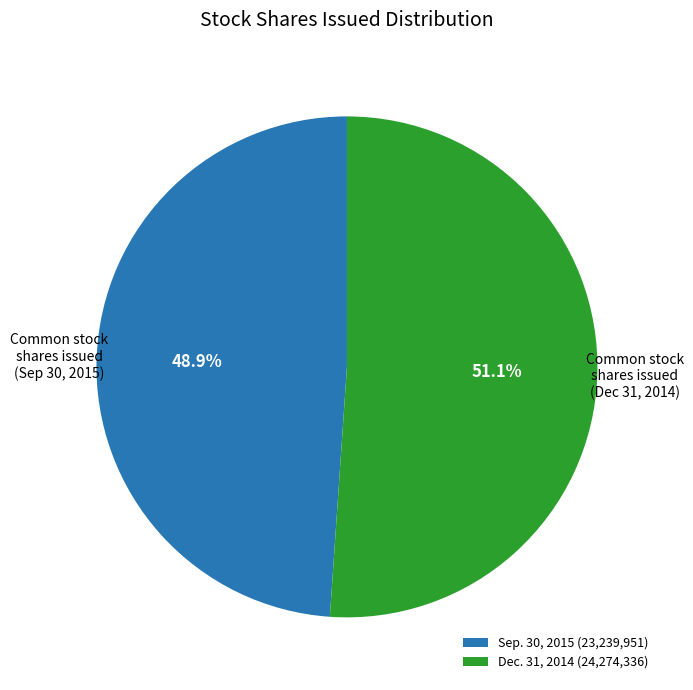

Rank the categories by value from lowest to highest.

Sep. 30, 2015 (23,239,951), Dec. 31, 2014 (24,274,336)